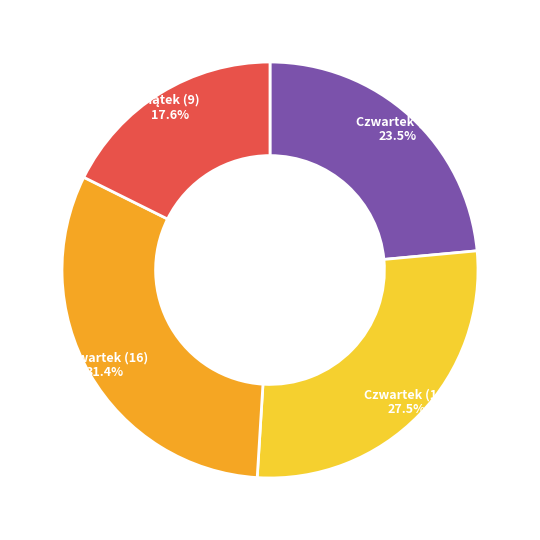

What is the largest slice in the pie chart?

Czwartek (16)